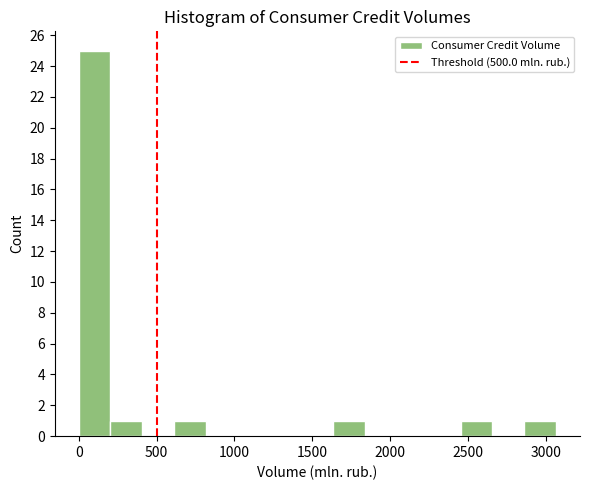

Over which range of the x-axis is the bar tallest?

0 to 200